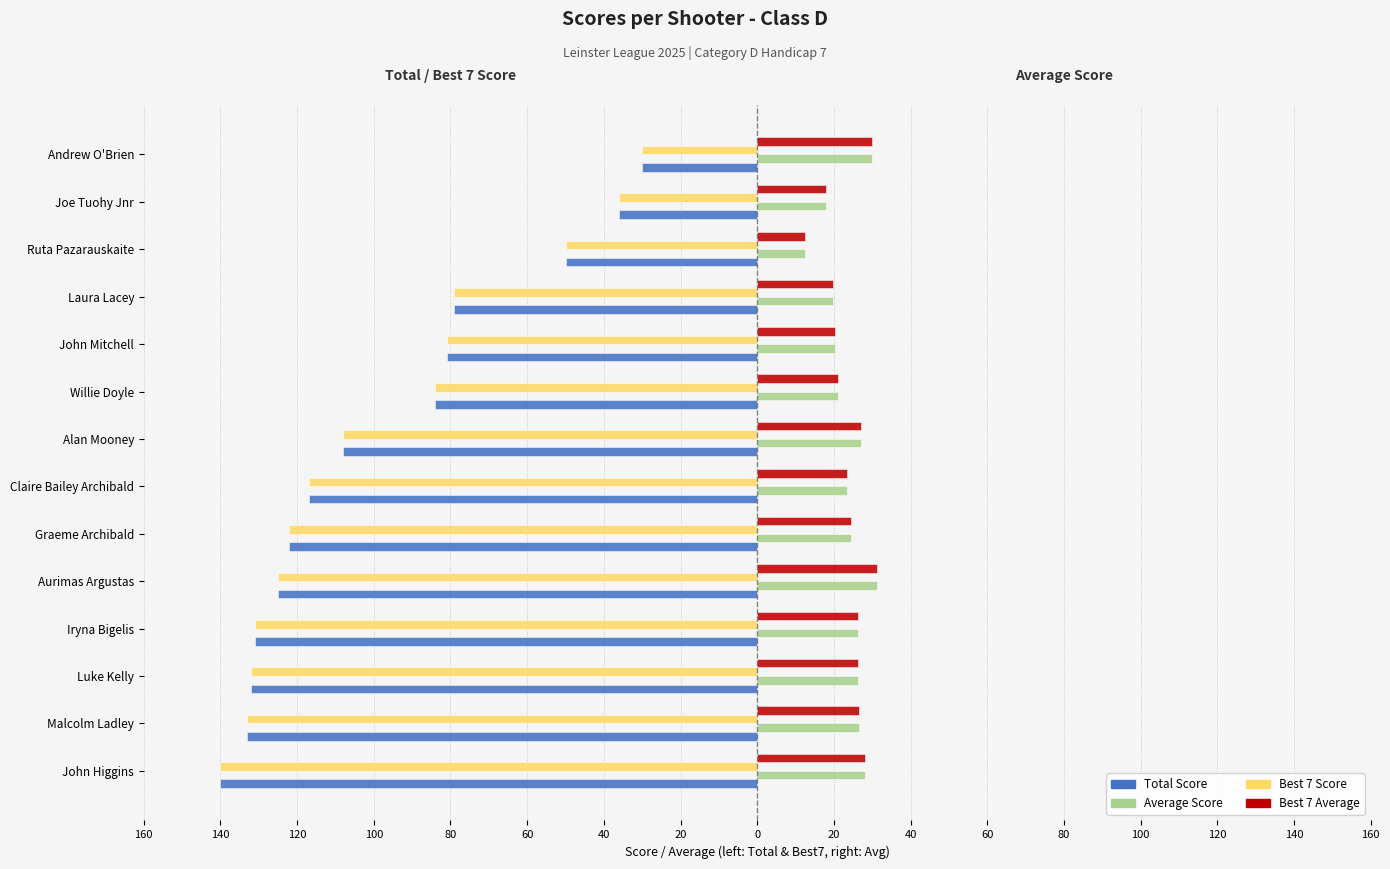

What are all the series names shown in the legend?

Total Score, Average Score, Best 7 Score, Best 7 Average